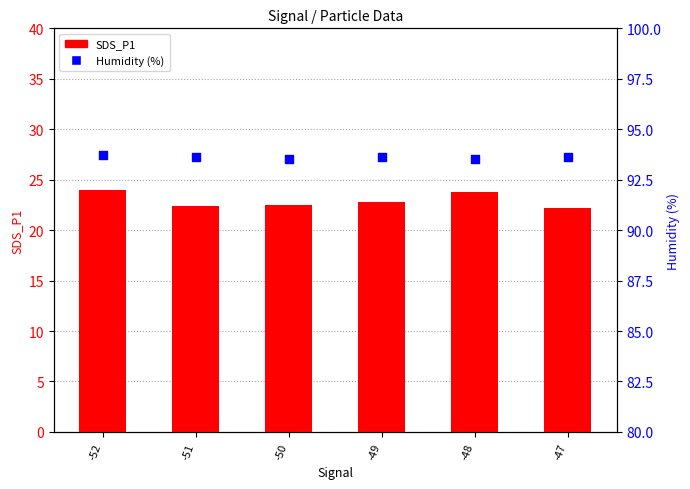

At how many categories does at least one series exceed 49?

6